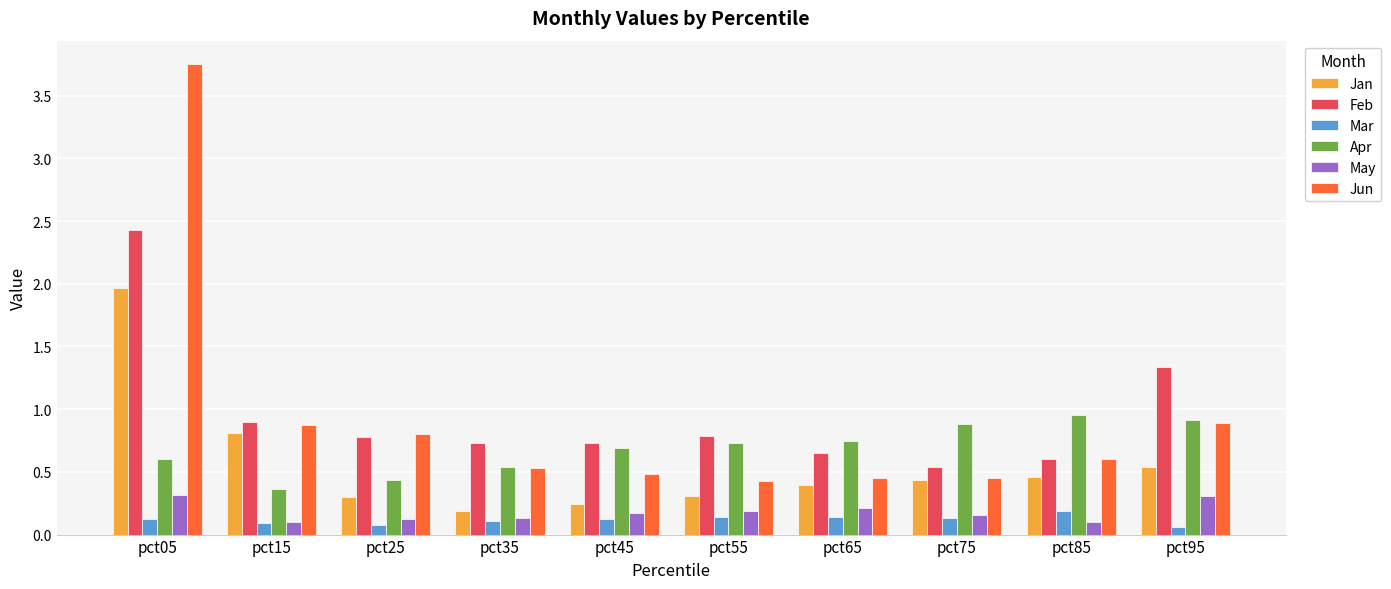

What is the difference between the maximum and minimum values in the Apr series?

0.6